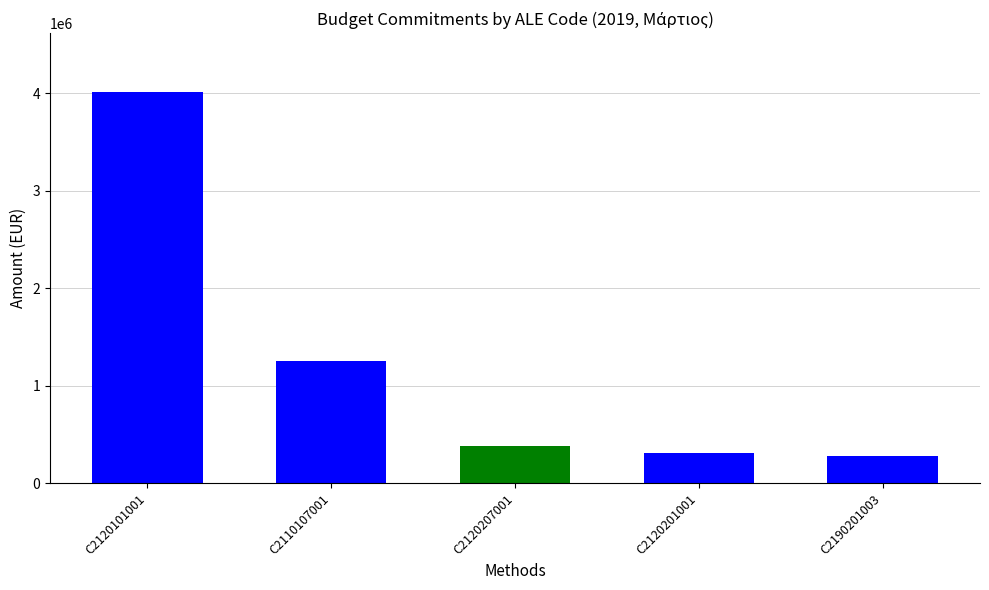

What is the sum of all values?

6239000